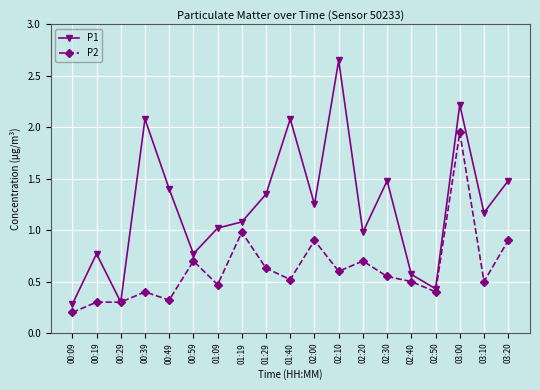

How many data points in P1 are less than 1?

7